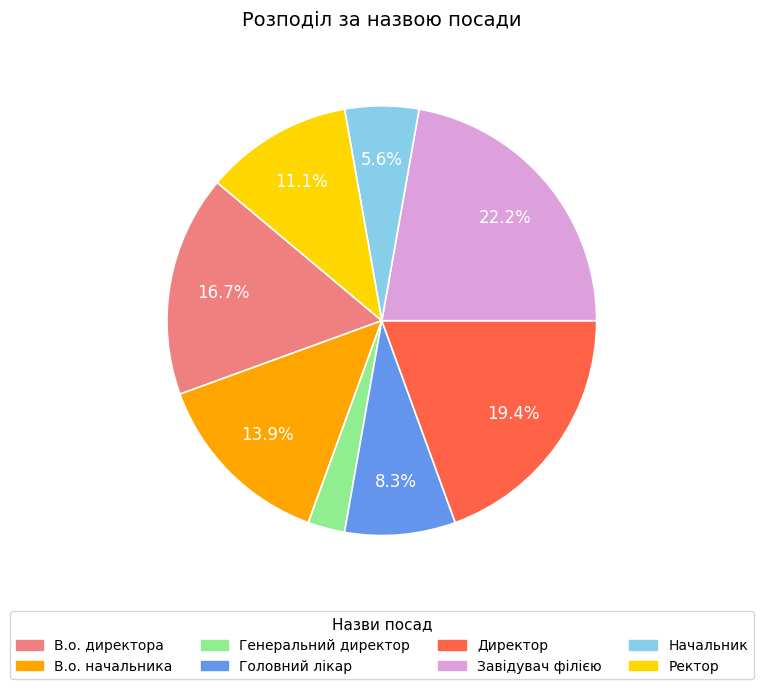

What is the total percentage of Начальник and Ректор?

16.7%